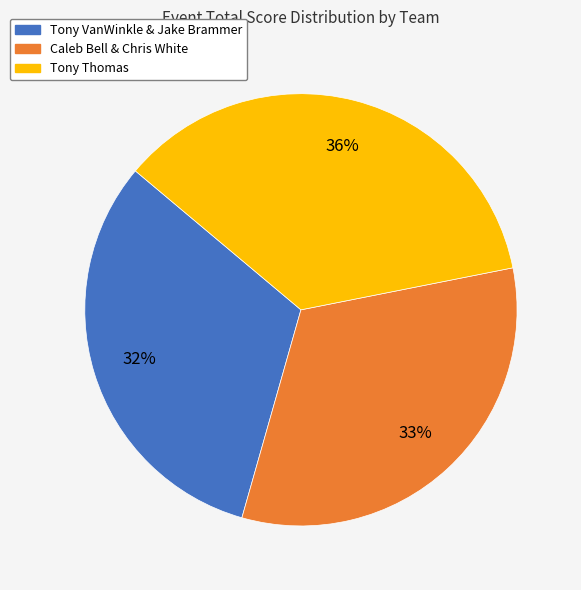

What percentage is the Tony Thomas slice, to the nearest percent?

36%